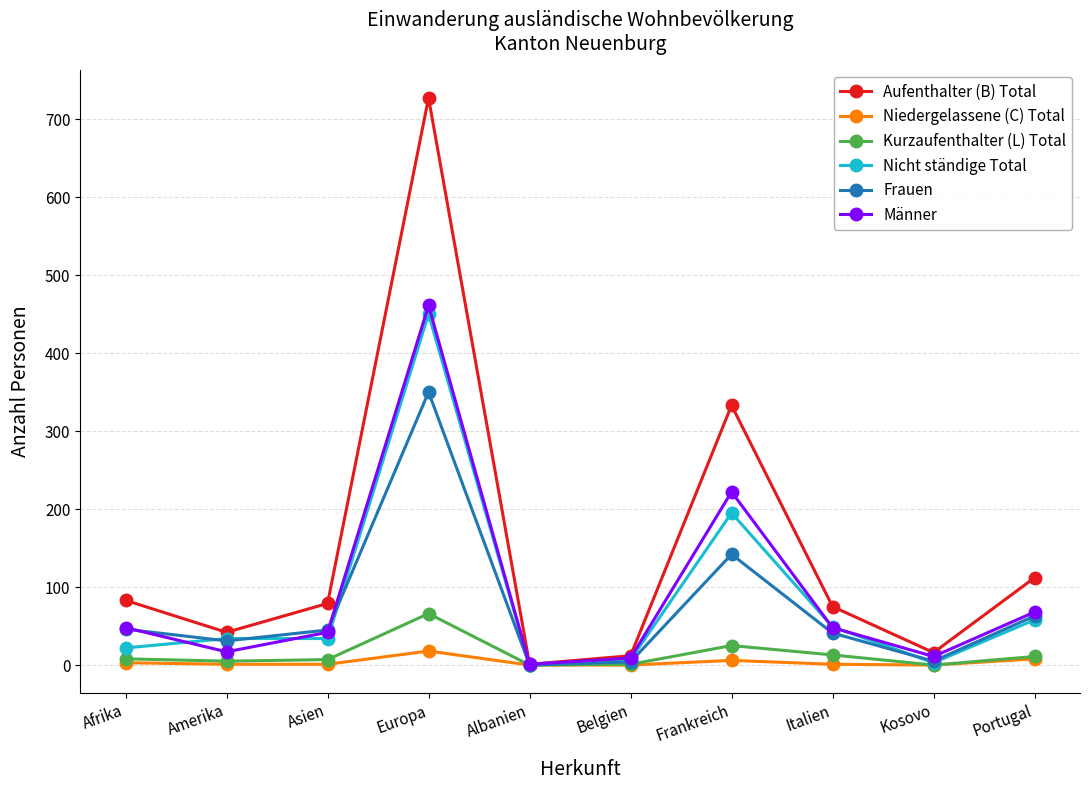

True or false: Aufenthalter (B) Total has a value of 16 at Kosovo.

True